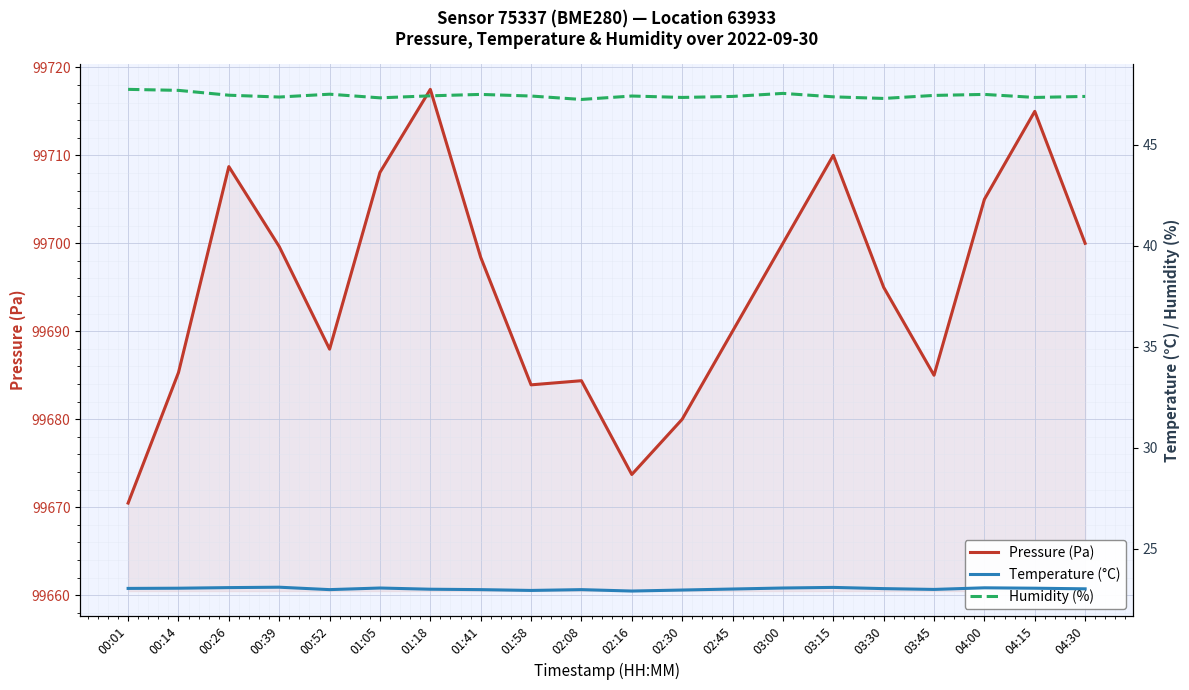

What is the sum of the Humidity (%) values at 02:30 and 03:45?

94.8